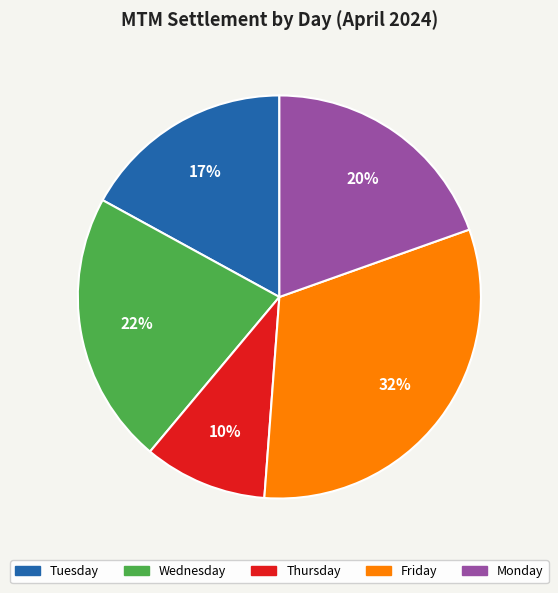

To the nearest percent, what is the difference between the largest and smallest slice percentages?

22%